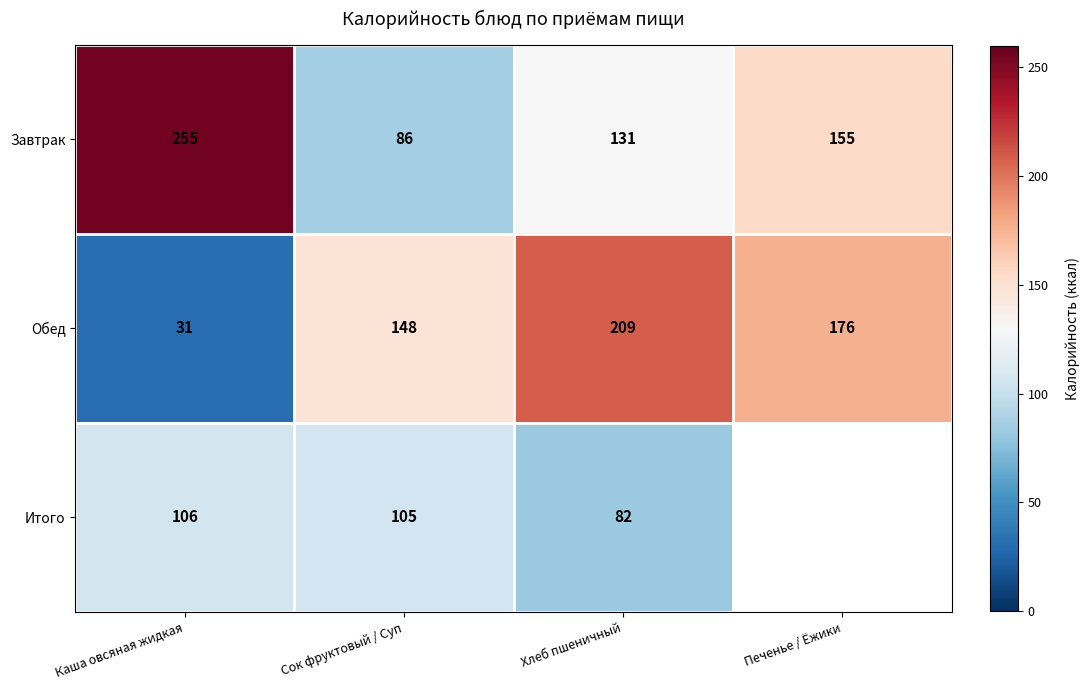

Rank the categories by Завтрак value from highest to lowest.

Каша овсяная жидкая, Печенье / Ёжики, Хлеб пшеничный, Сок фруктовый / Суп